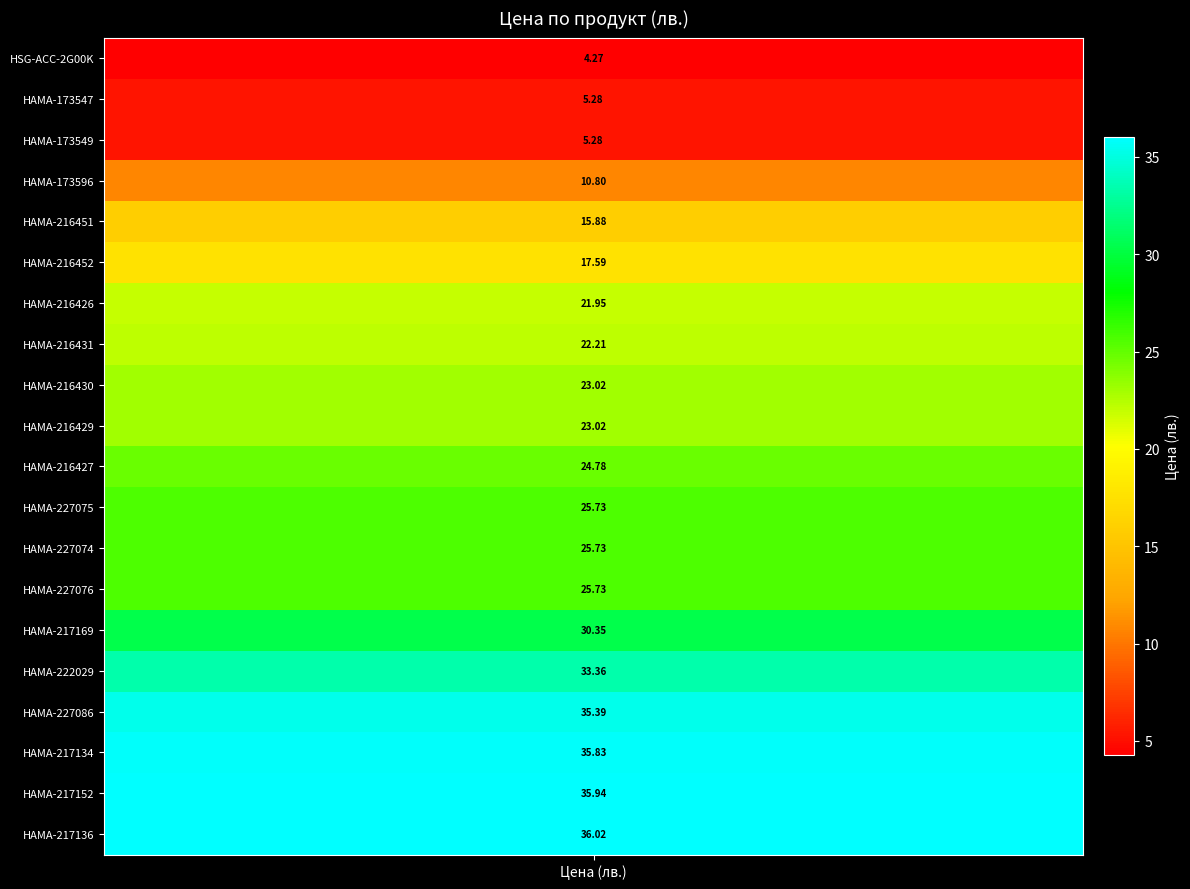

Where is the data nearest to the value 20?

HAMA-216426